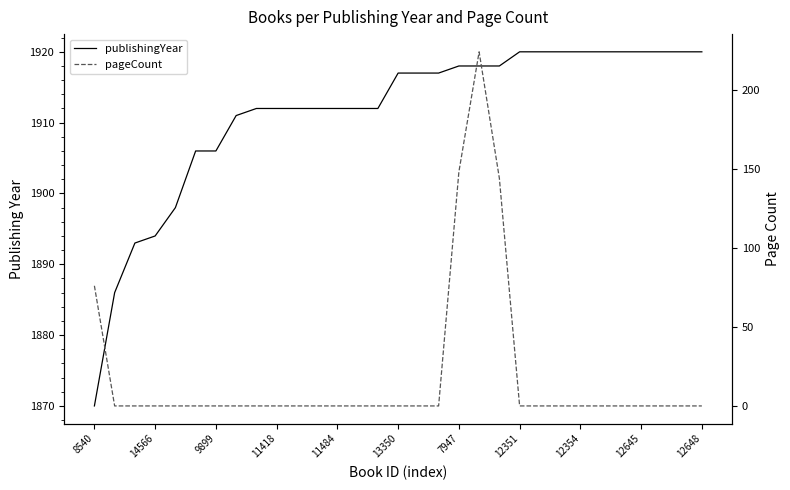

What is the label of the 15th point from the right?

16